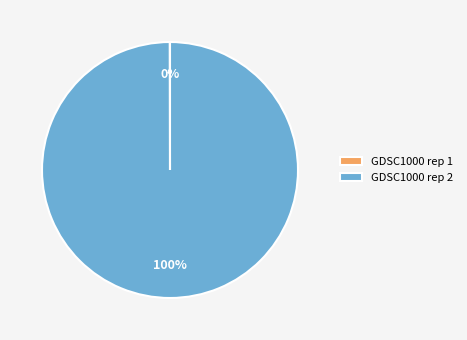

Which slice is the largest?

GDSC1000 rep 2